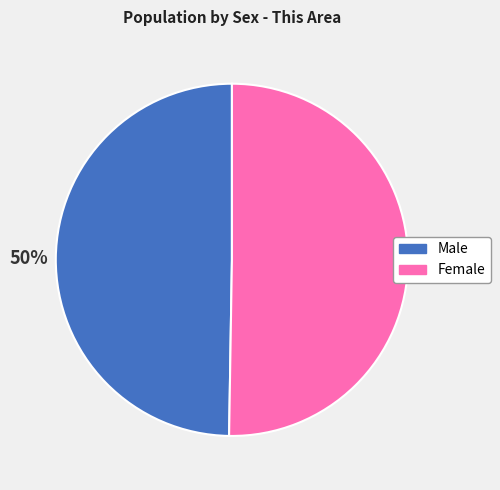

To the nearest percent, what percentage of the pie is Female?

50%